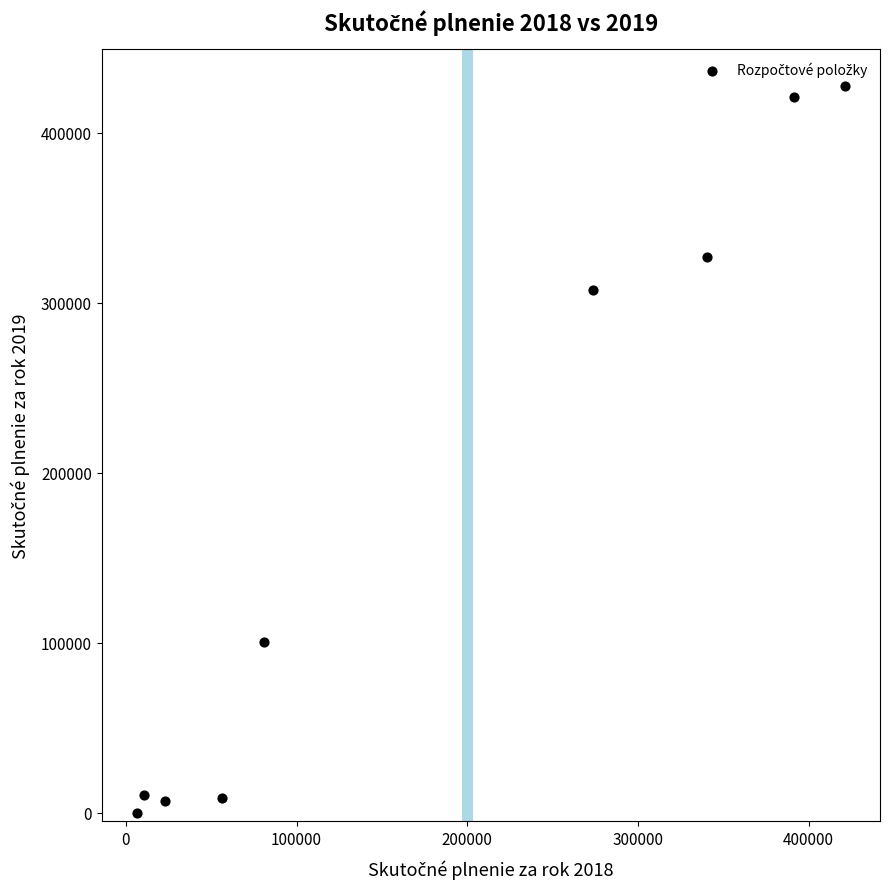

What is the range of X values (max minus min)?

414530.8